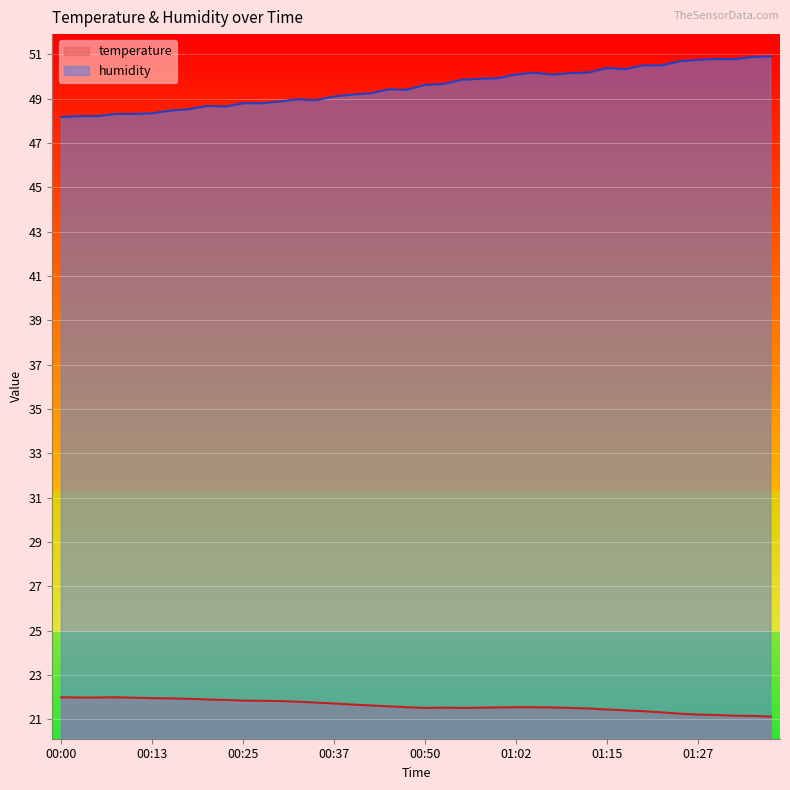

Which category has the highest value in the humidity series?

01:37